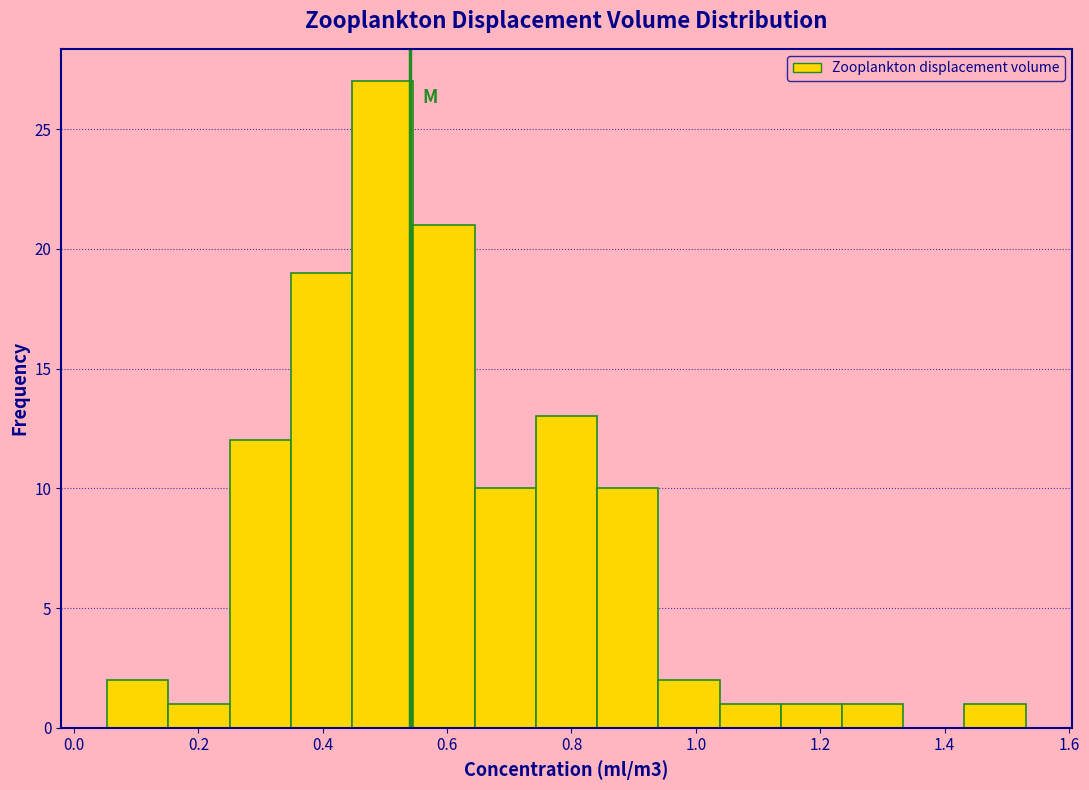

Which range on the x-axis has the tallest bar?

0.44 to 0.54